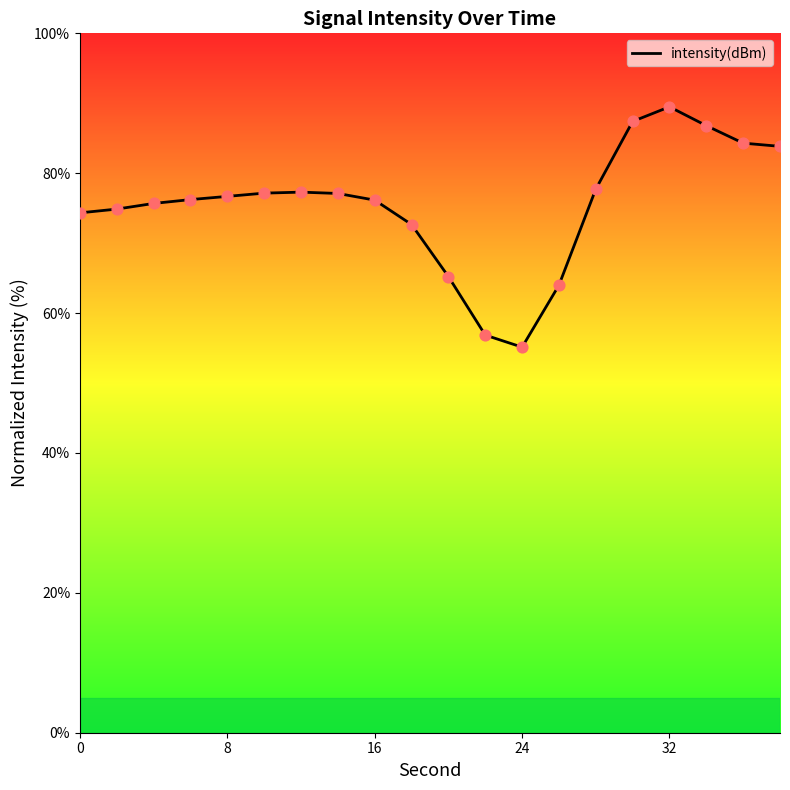

What is the smallest value displayed?

55.1